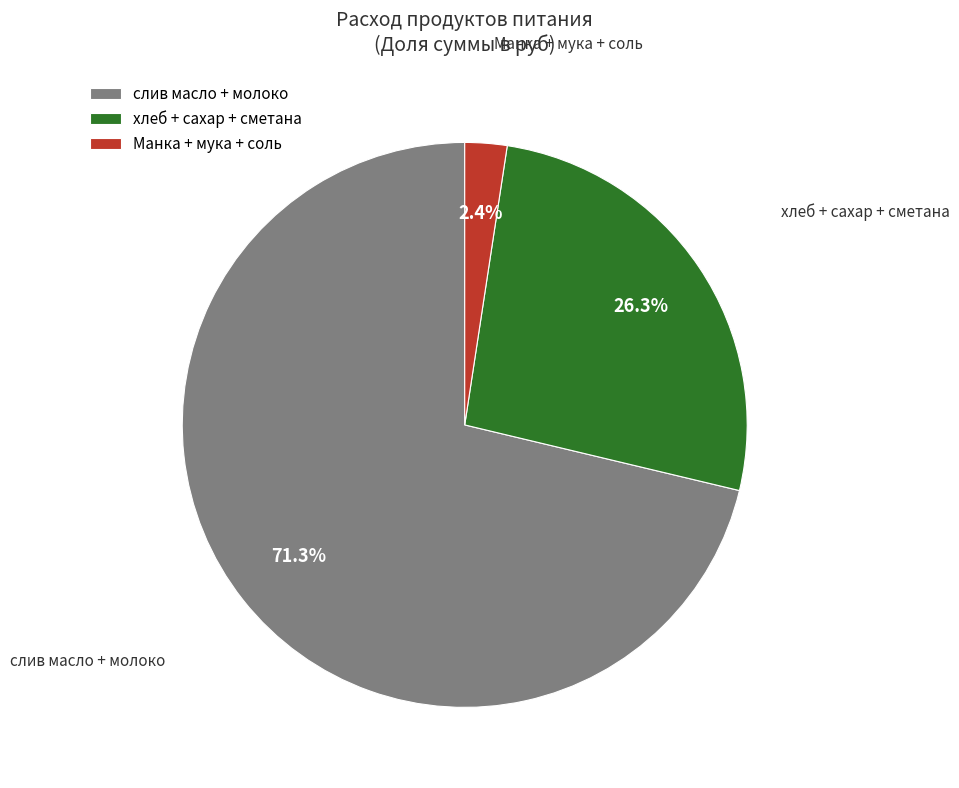

What is the largest slice in the pie chart?

слив масло + молоко